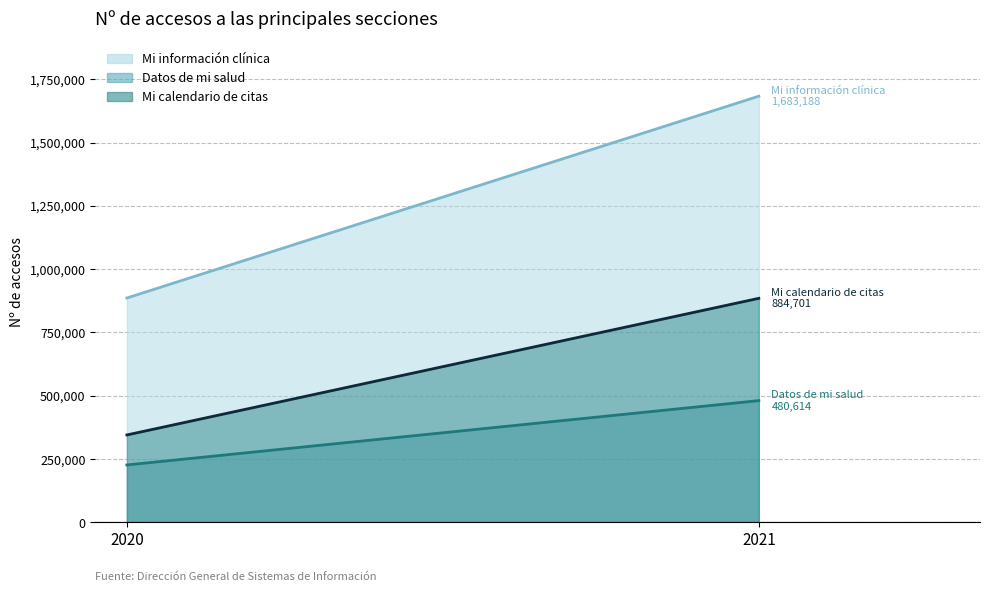

What is the difference between the Mi información clínica (line) values at 2021 and 2020?

797238